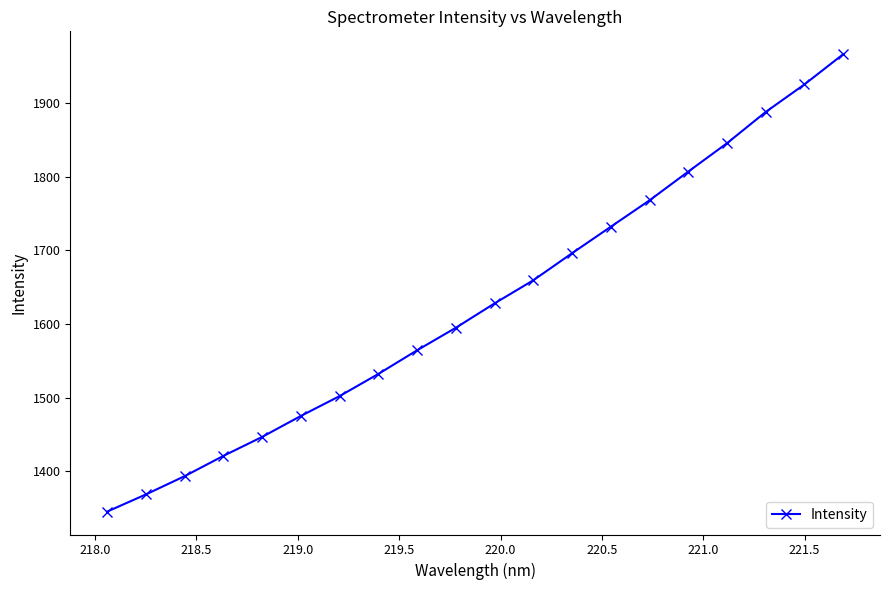

What is the value of the 14th point from the left?

1732.0